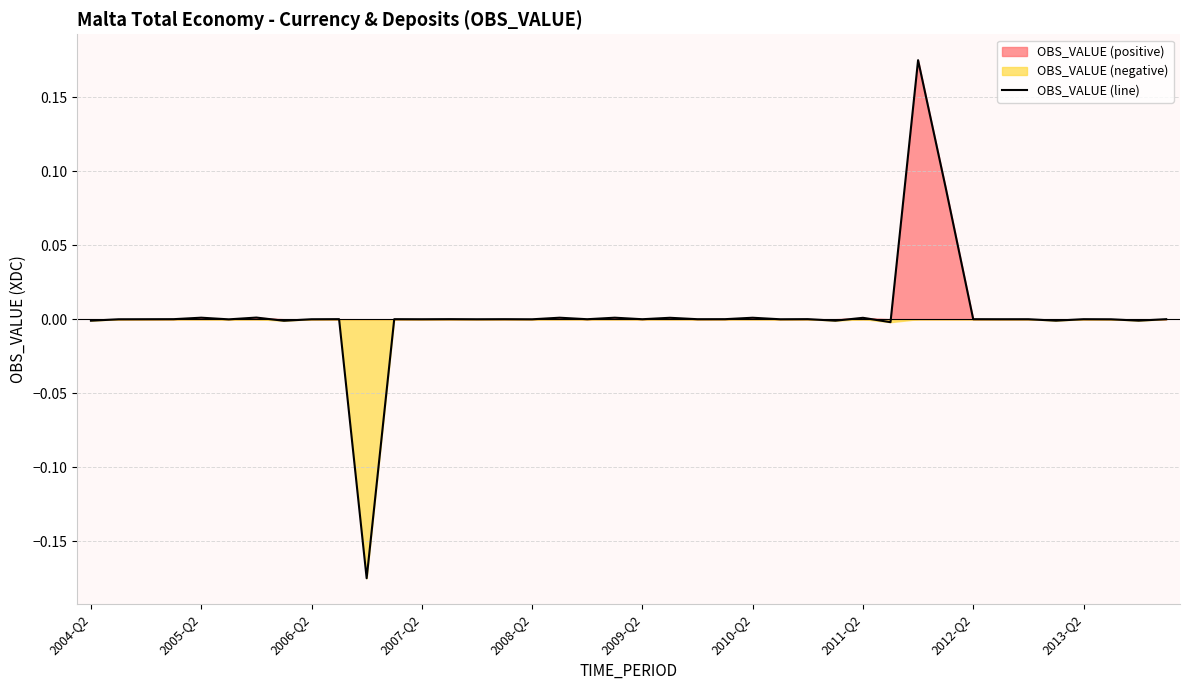

The chart shows a value of 0.0 at 26. True or false?

False